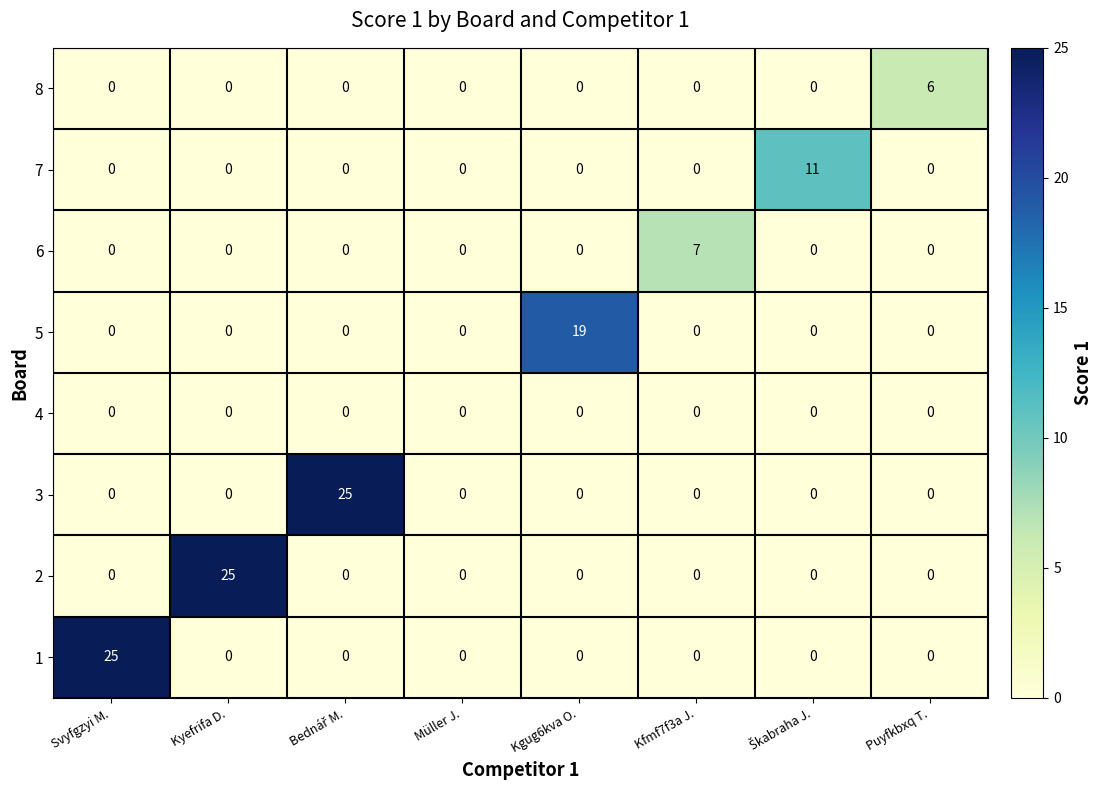

What is the difference between the highest and lowest values at Puyfkbxq T.?

6